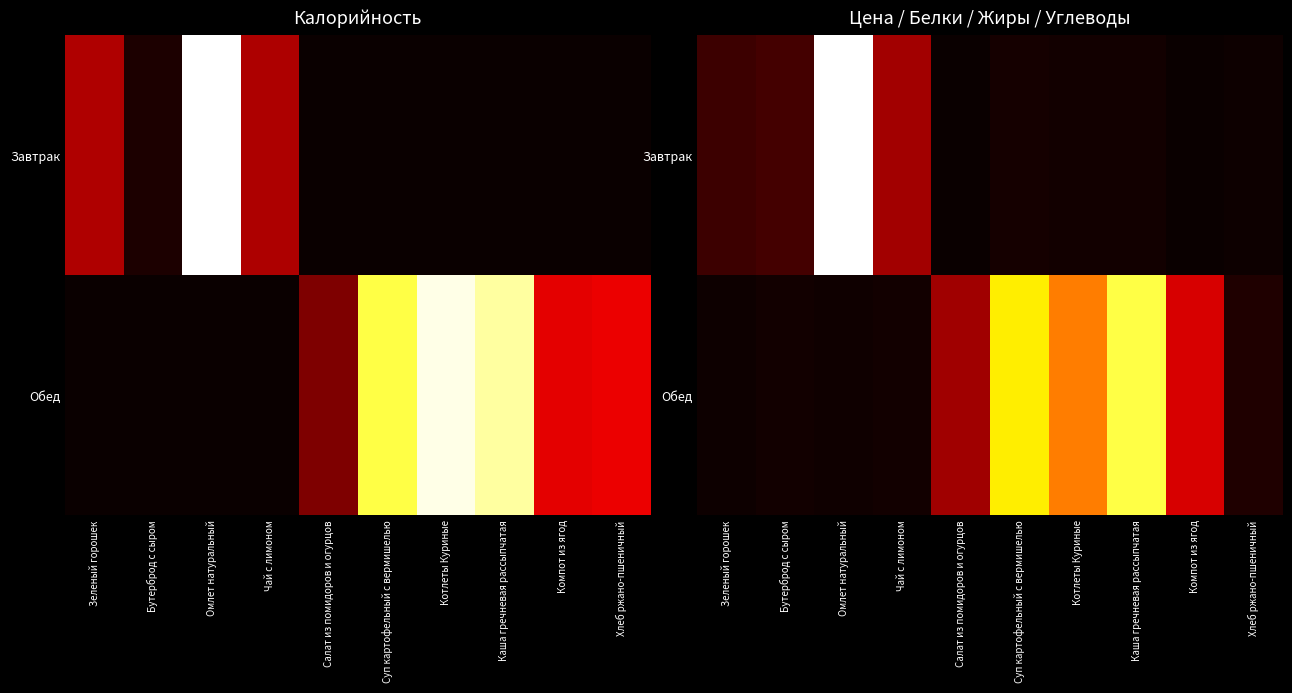

The value of Завтрак at Салат из помидоров и огурцов is 0.0. True or false?

False